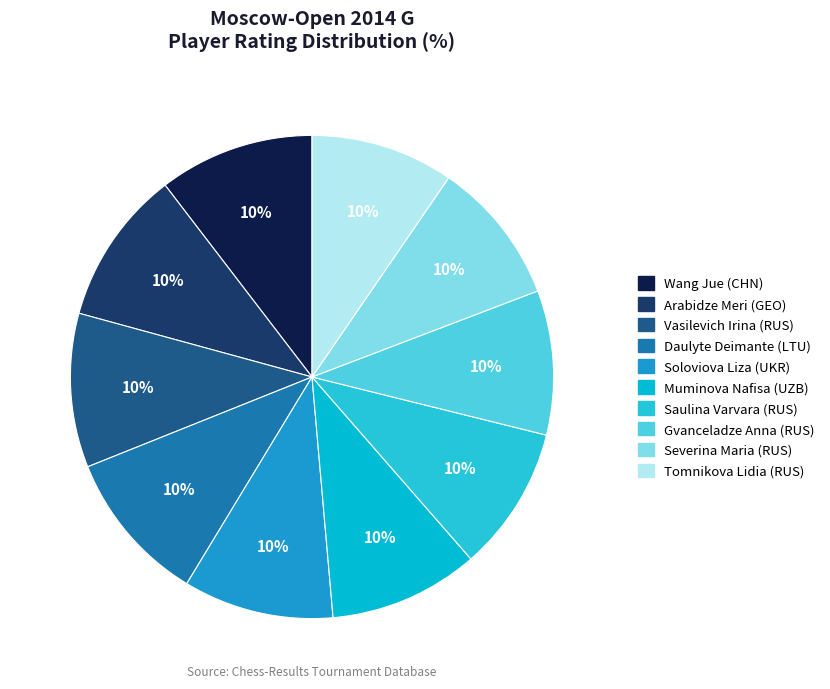

How many segments does this pie chart have?

10